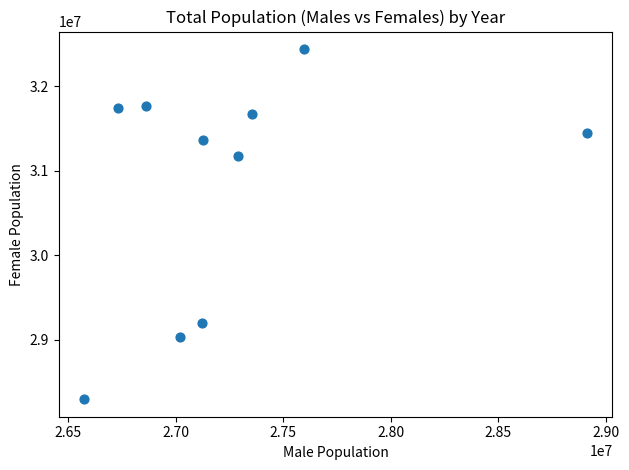

What is the average Y value?

30813432